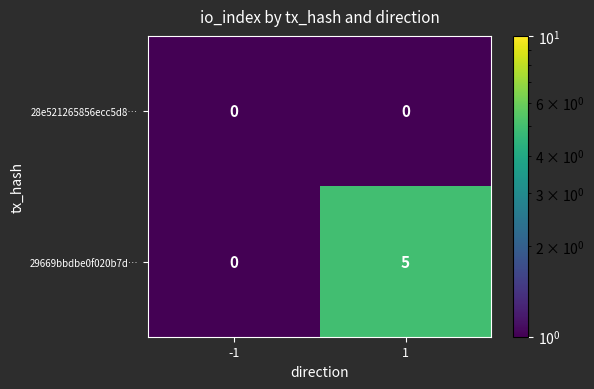

What is the sum of the 29669bbdbe0f020b7d… values at -1 and 1?

5